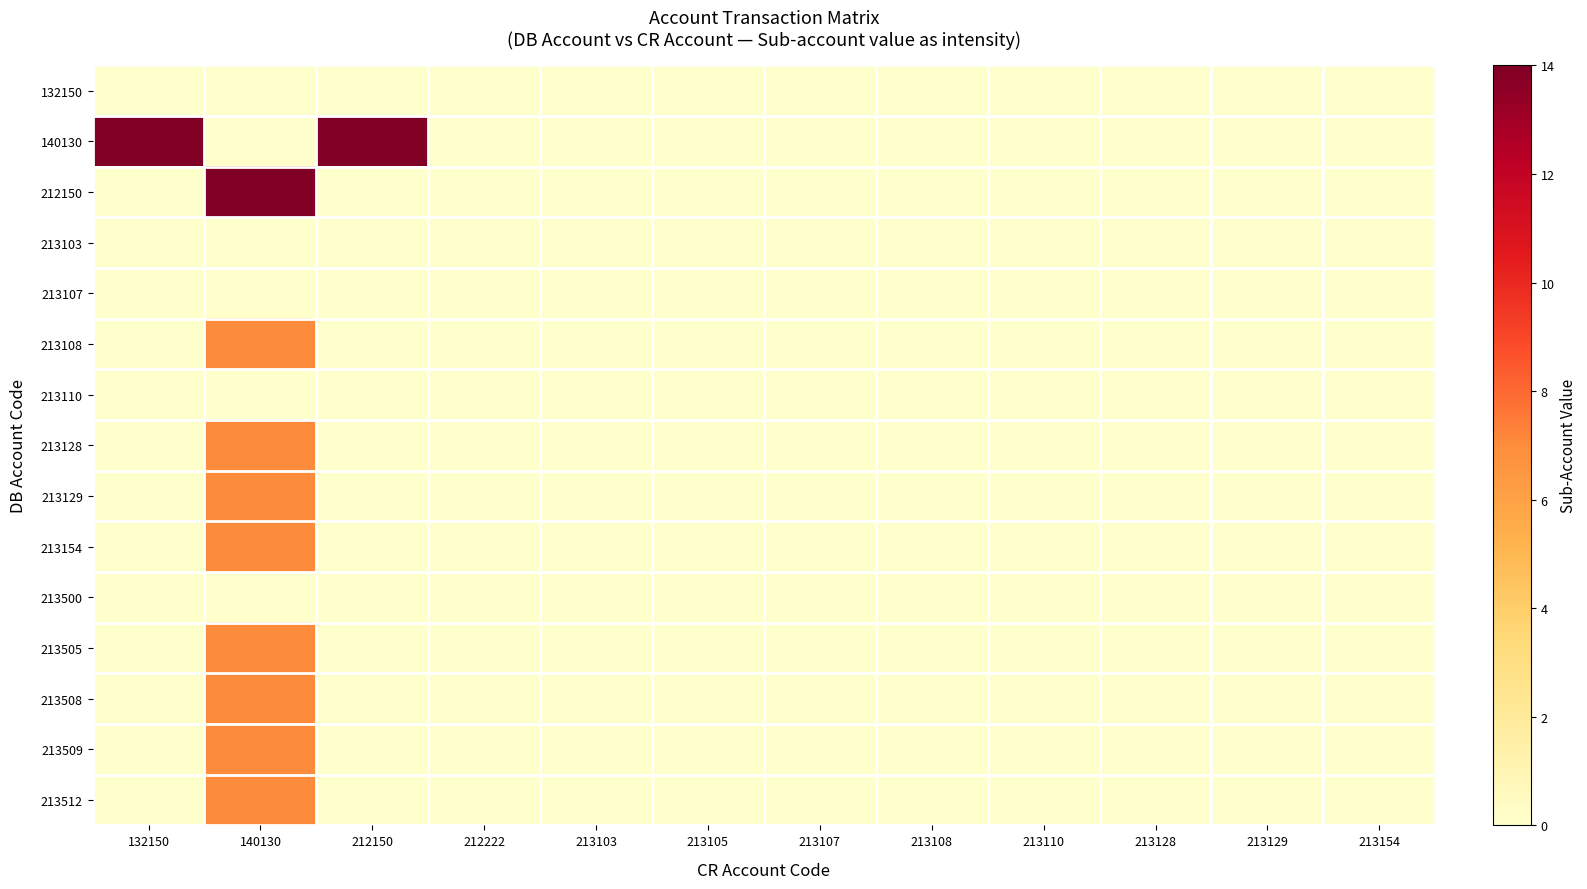

Which category has the lowest value across all series?

132150